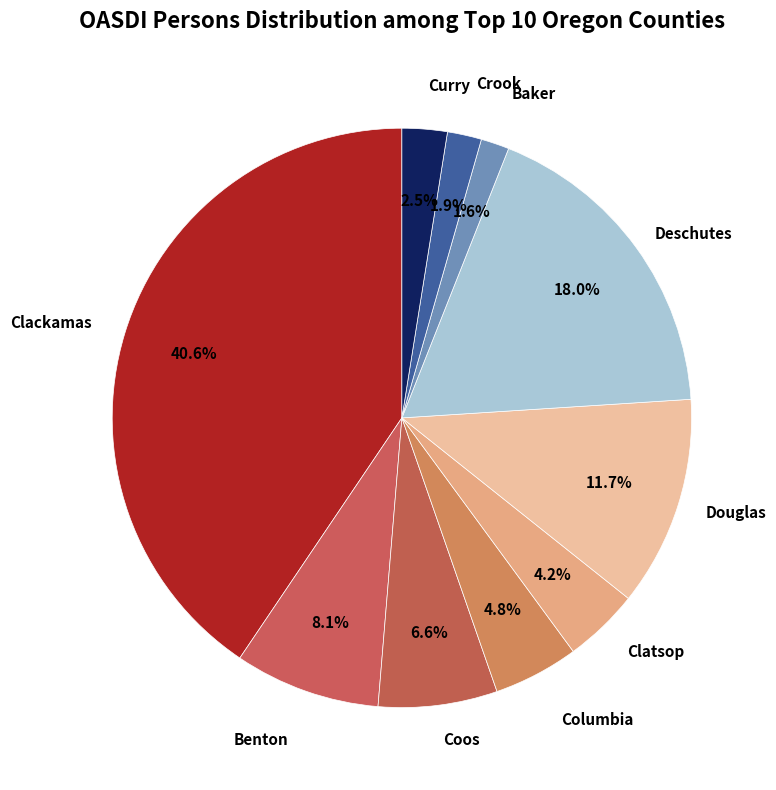

How many segments does this pie chart have?

10